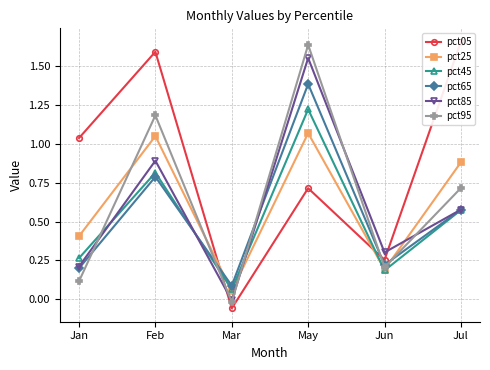

Reading left to right, list all the values displayed in this chart.

pct05: 1.0	1.6	-0.1	0.7	0.3	1.7
pct25: 0.4	1.1	0.1	1.1	0.2	0.9
pct45: 0.3	0.8	0.1	1.2	0.2	0.6
pct65: 0.2	0.8	0.1	1.4	0.2	0.6
pct85: 0.2	0.9	-0.0	1.6	0.3	0.6
pct95: 0.1	1.2	-0.0	1.6	0.2	0.7